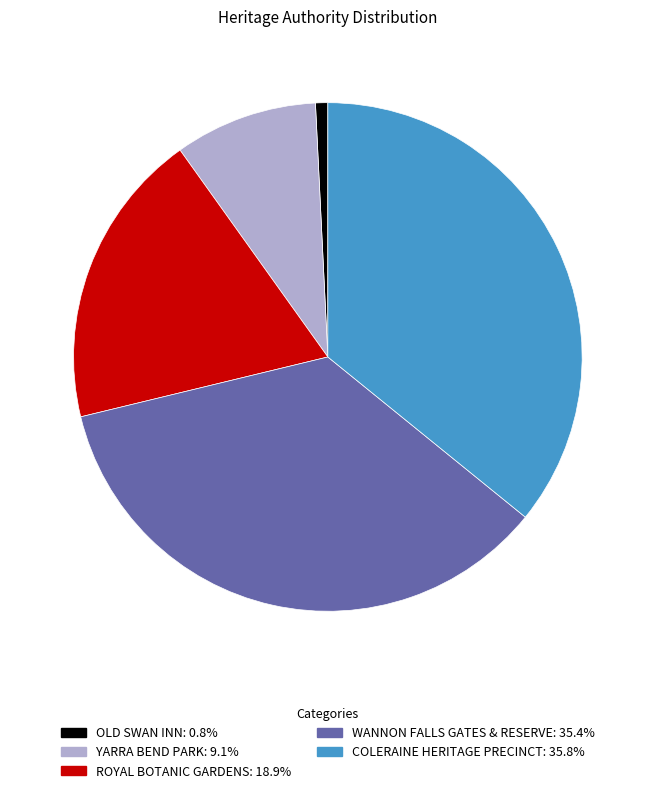

True or false: OLD SWAN INN accounts for 9% of the total.

False